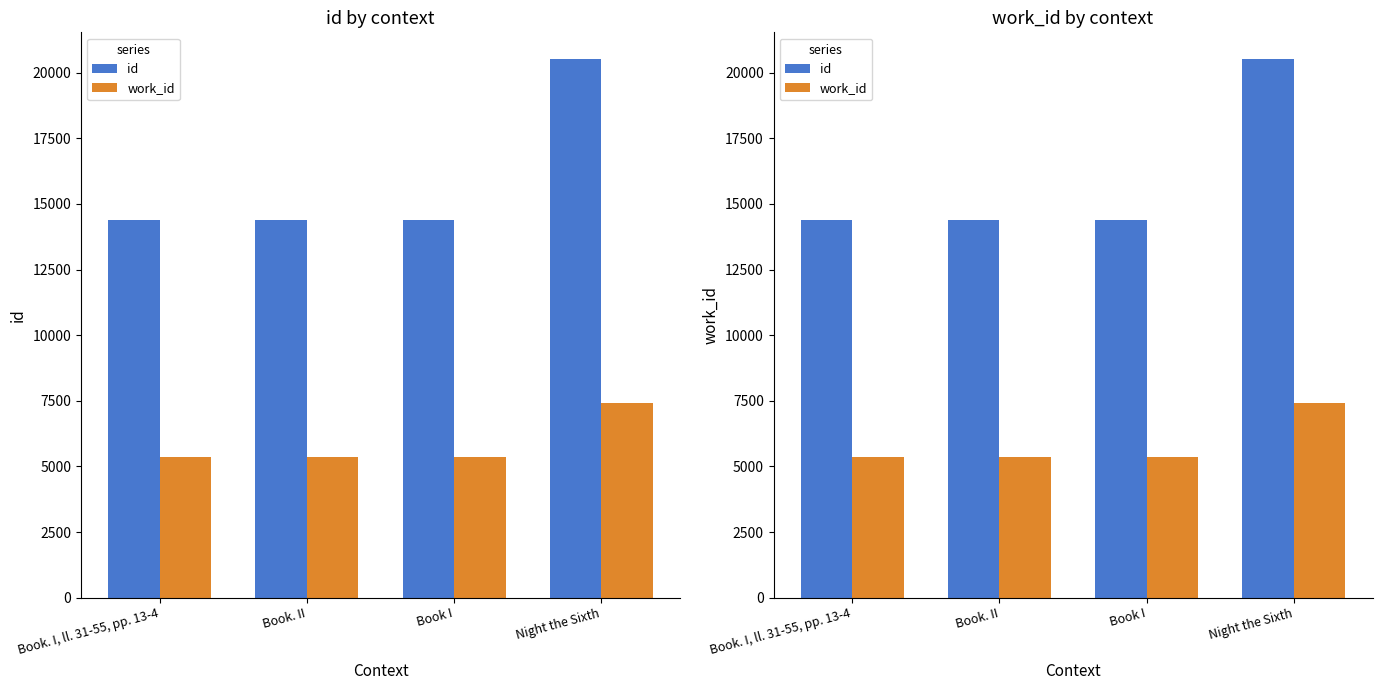

Rank the categories by id value from highest to lowest.

Night the Sixth, Book I, Book. II, Book. I, ll. 31-55, pp. 13-4